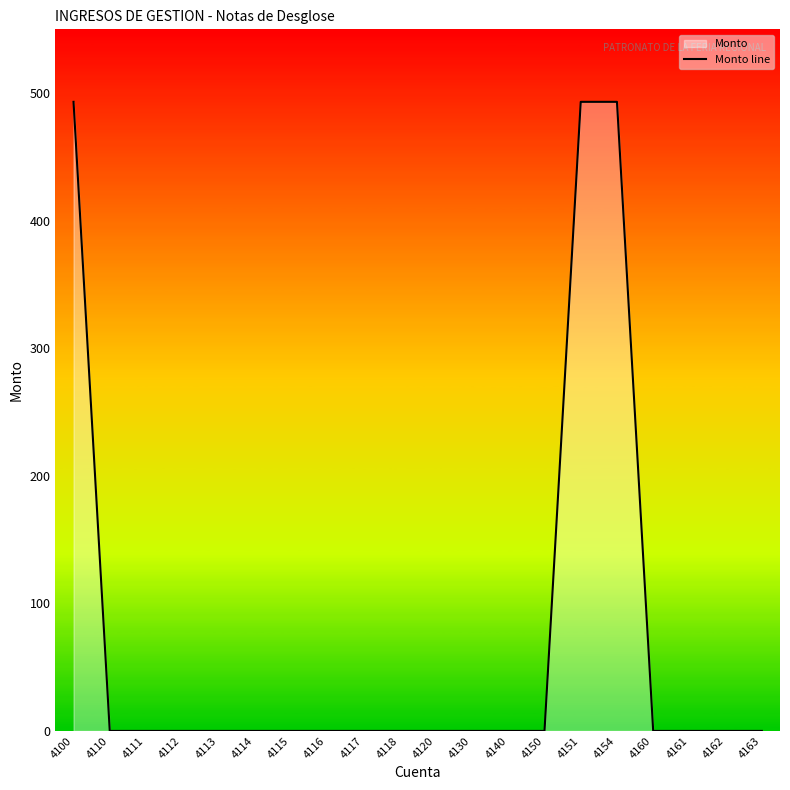

Count the number of categories in the chart.

20